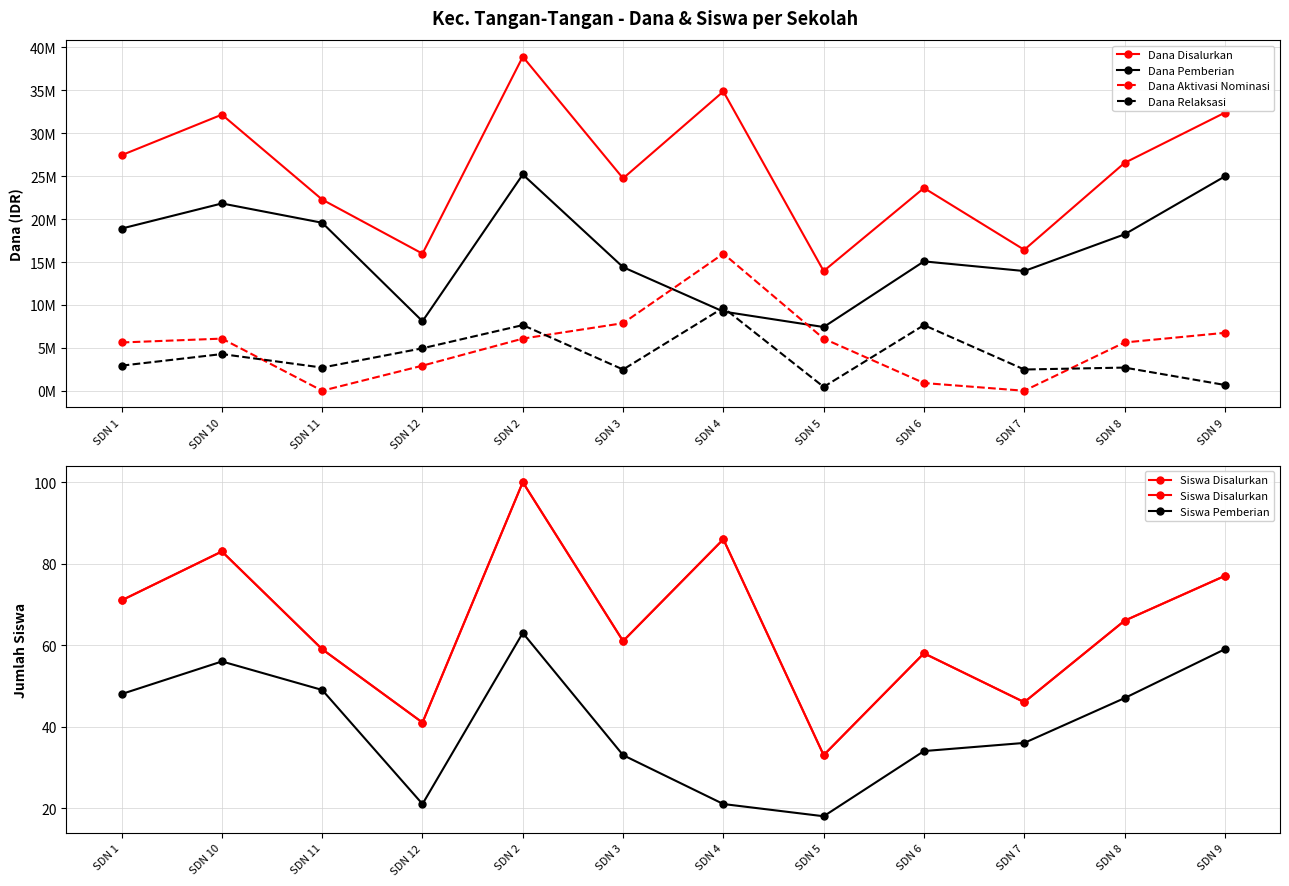

What is the difference between the Siswa Disalurkan values at SDN 11 and SDN 3?

2